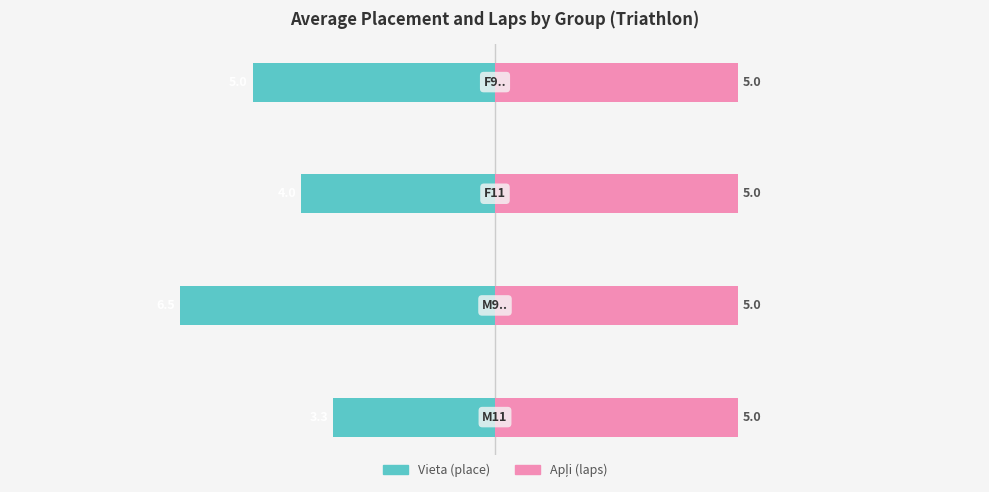

What is the difference between the highest and lowest values at 1?

6.8